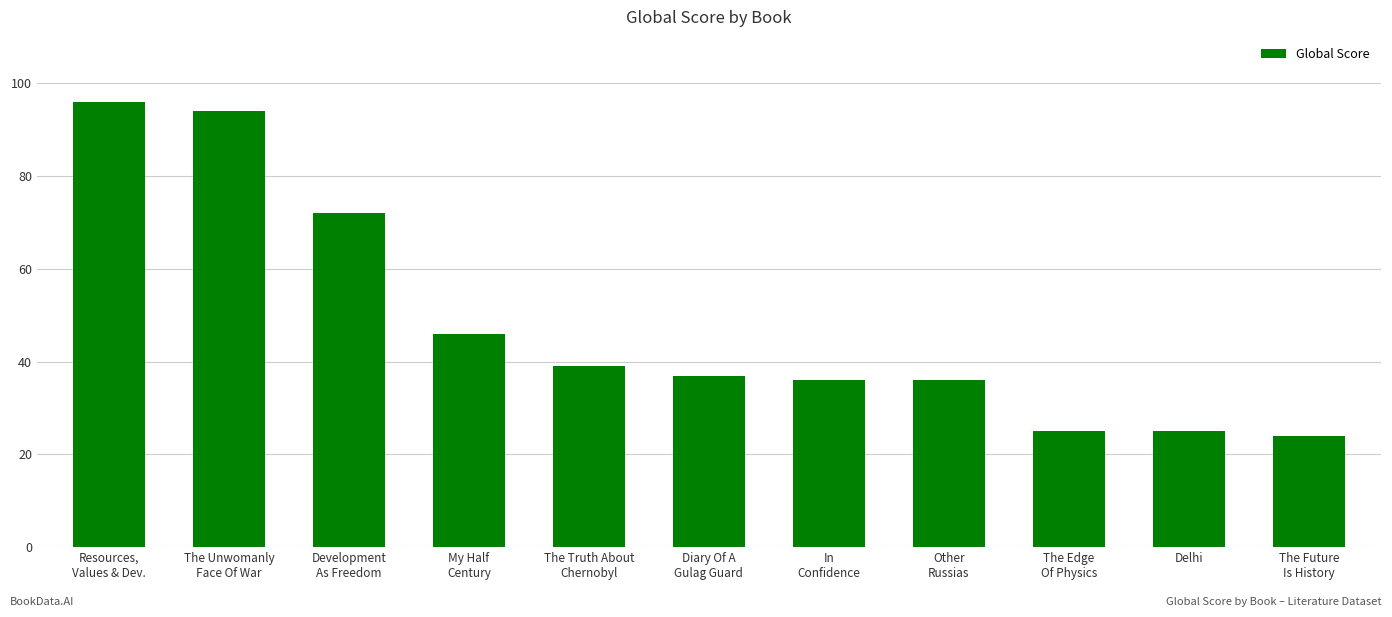

What is the ratio of the value at In
Confidence to the value at My Half
Century?

0.8